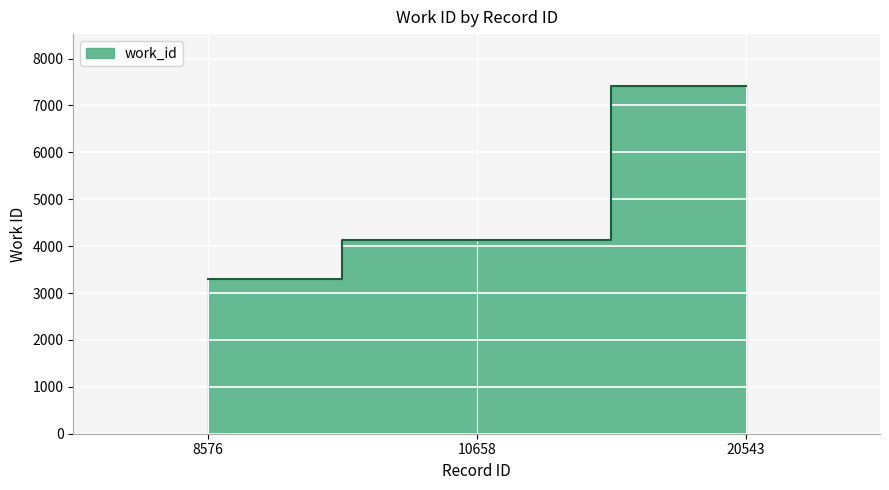

True or false: the data shows 4141 at 10658.

True